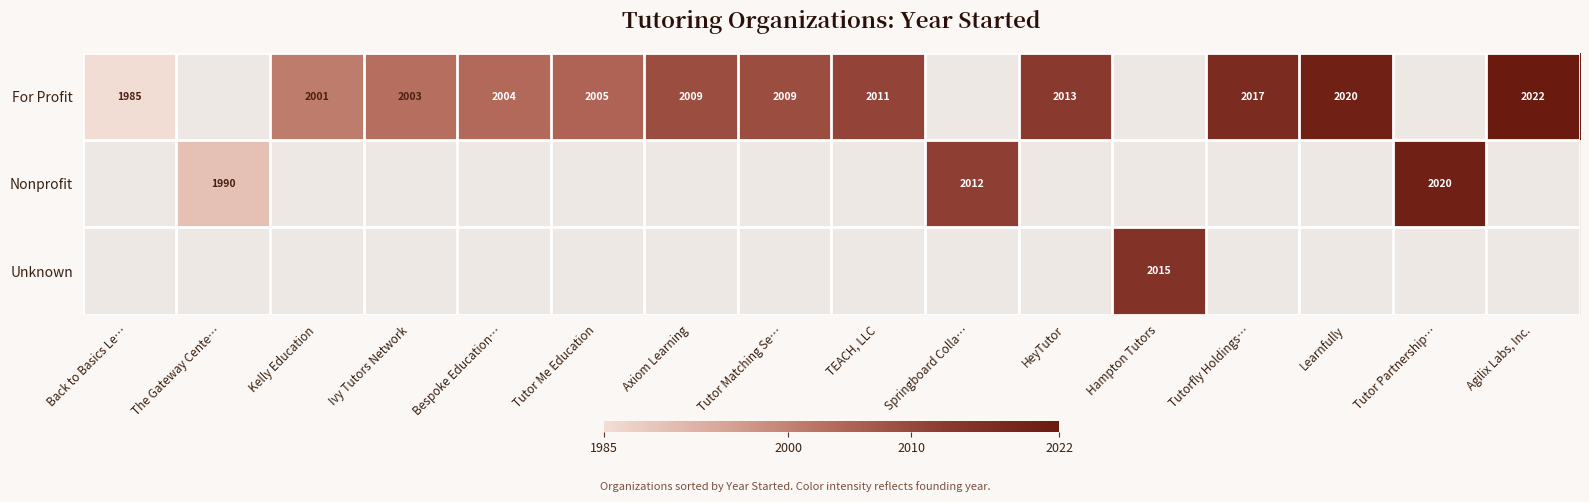

What is the maximum value shown in the chart?

2022.0